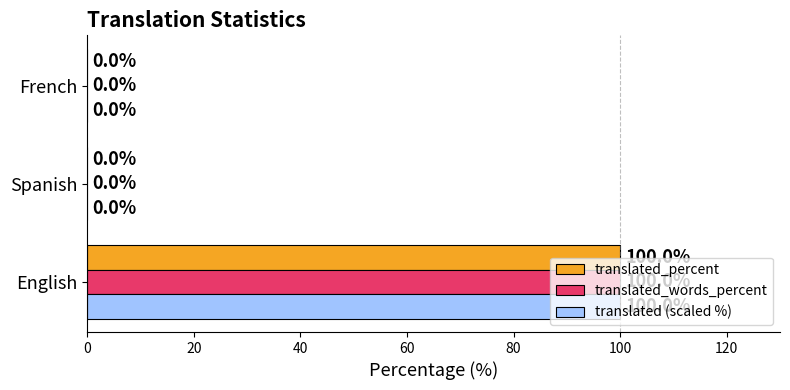

At which category is the sum across all series the highest?

English